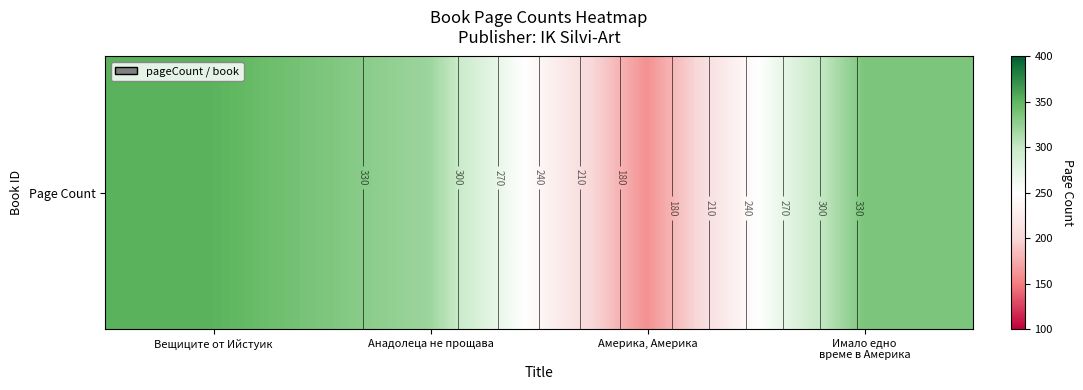

Which has a higher value, Вещиците от Ийстуик or Анадолеца не прощава?

Вещиците от Ийстуик